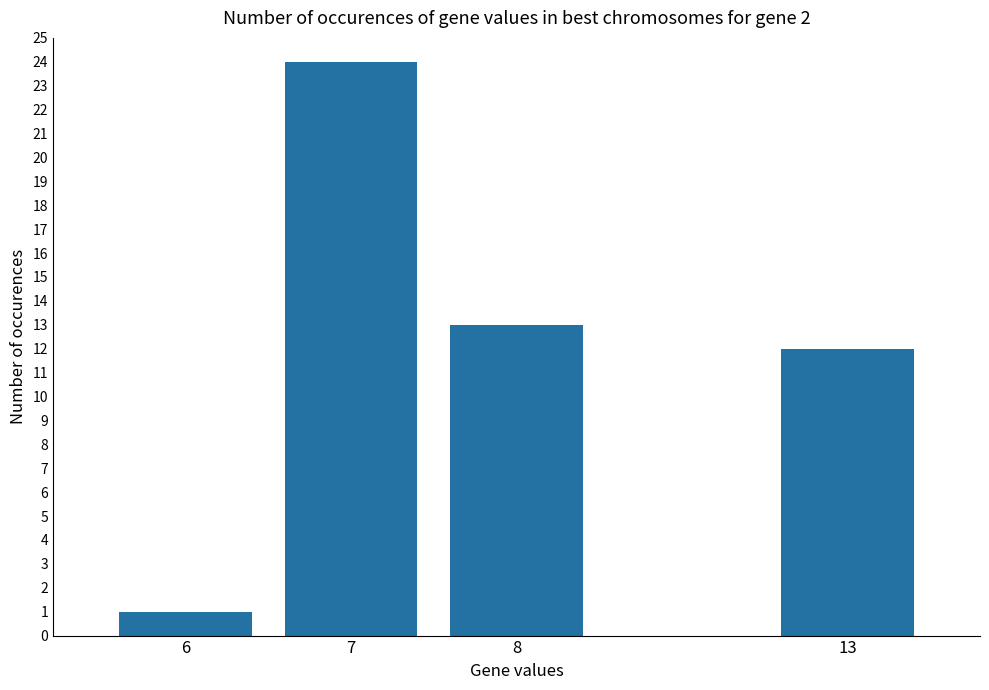

Reading left to right, what are all the values shown in this chart?

6=1	7=24	8=13	13=12